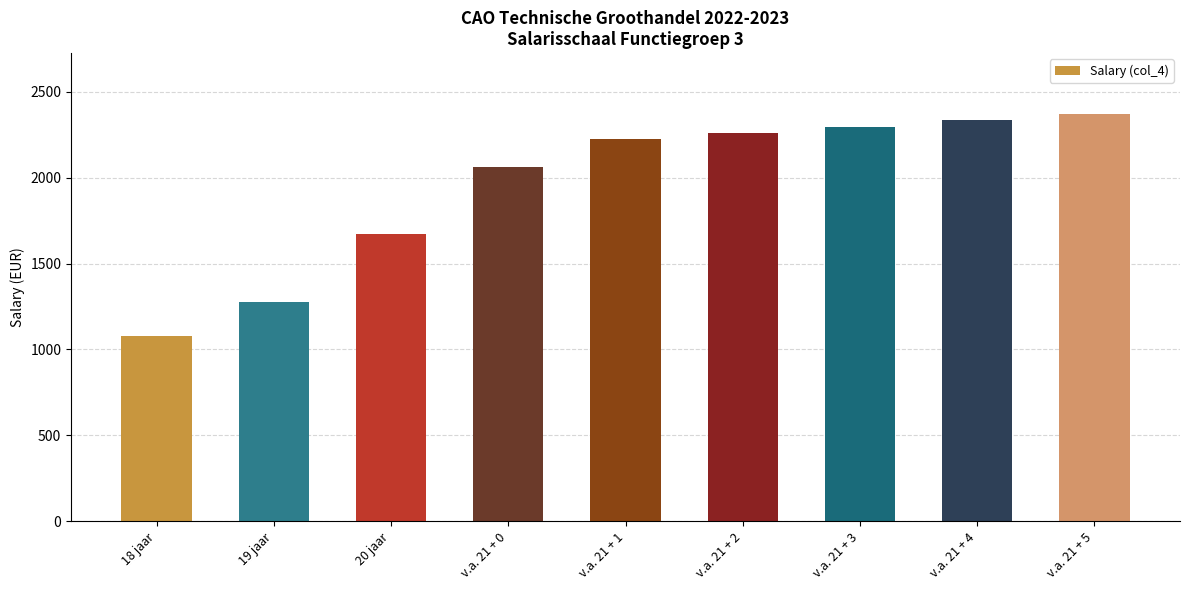

What is the difference between the second highest and minimum values?

1255.0